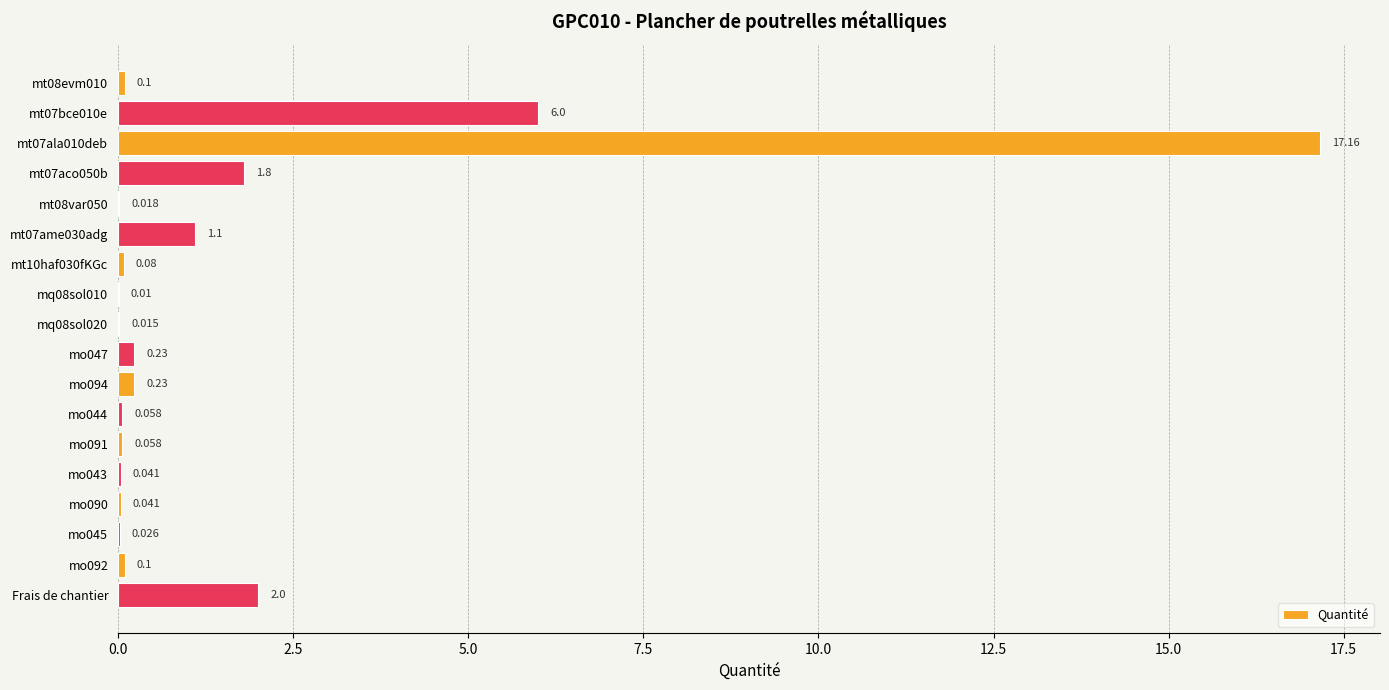

How many data points does each series have?

18